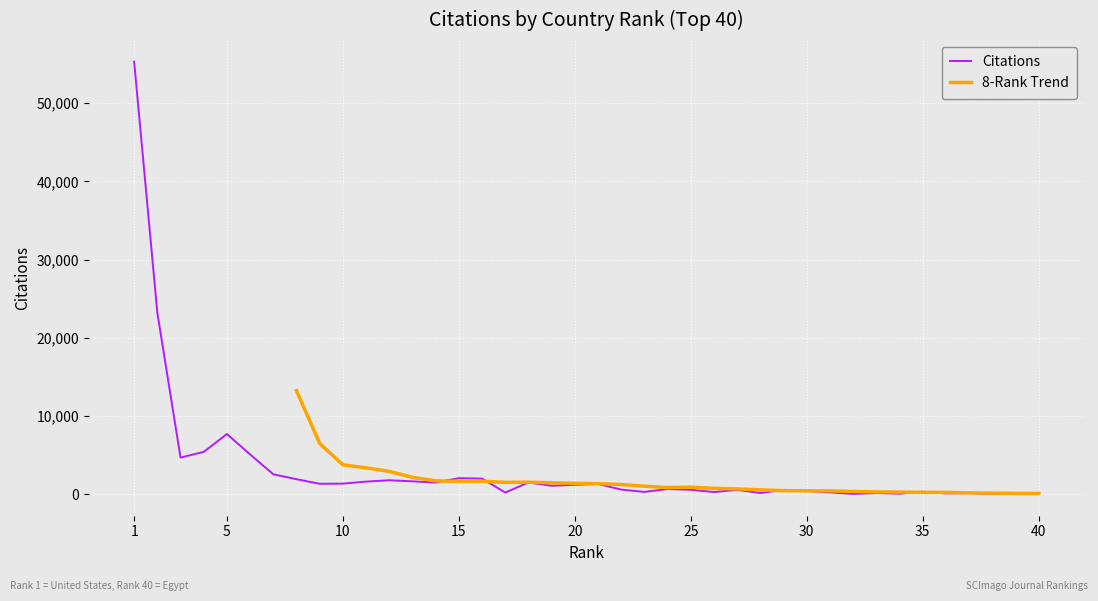

What is the smallest value displayed?

16